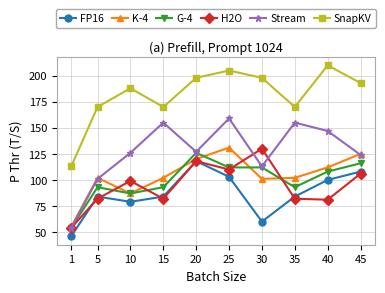

At how many categories does at least one series exceed 167?

9